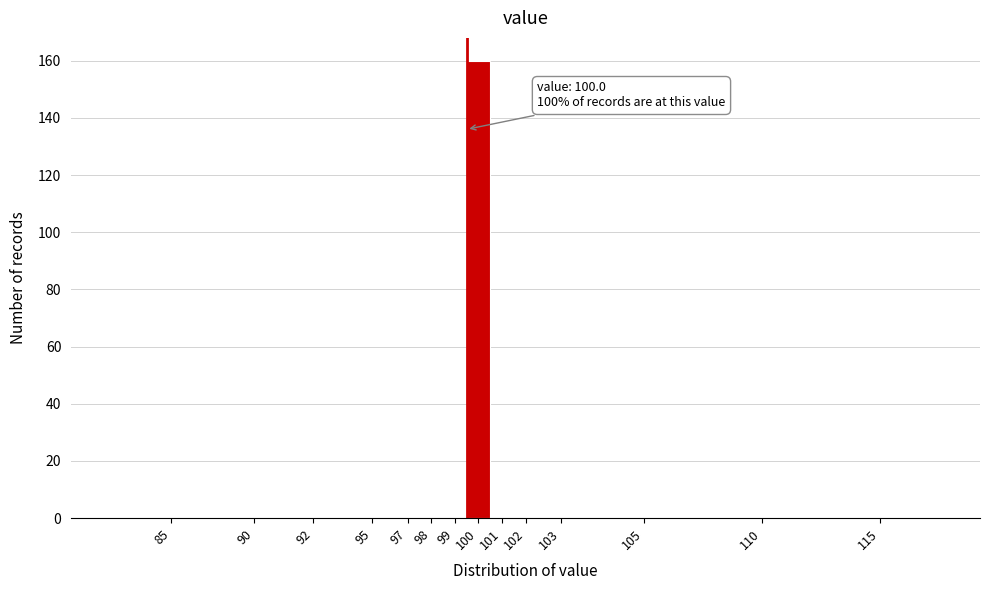

Reading left to right, transcribe all the data shown in this chart.

85=0	90=0	92=0	95=0	97=0	98=0	99=0	100=160	101=0	102=0	103=0	105=0	110=0	115=0